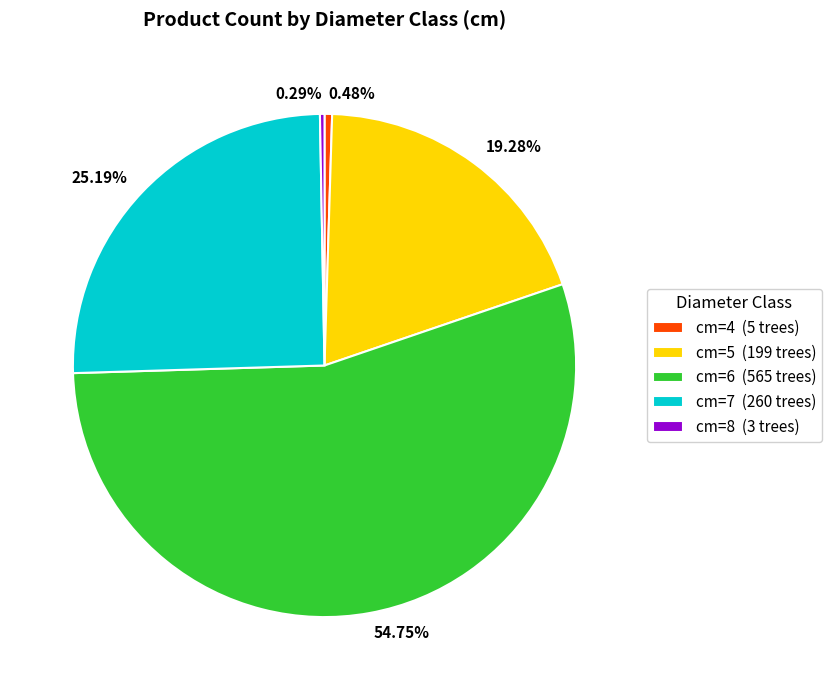

Is the sum of cm=7 (260 trees) and cm=4 (5 trees) greater than half?

No